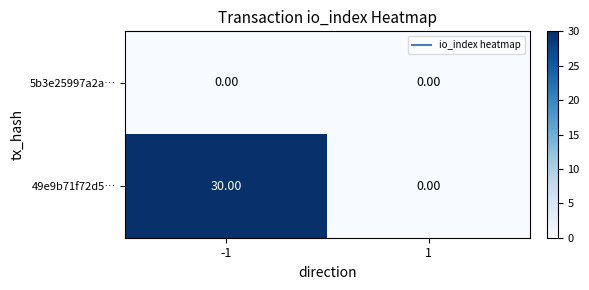

What is the total value across all series at -1?

30